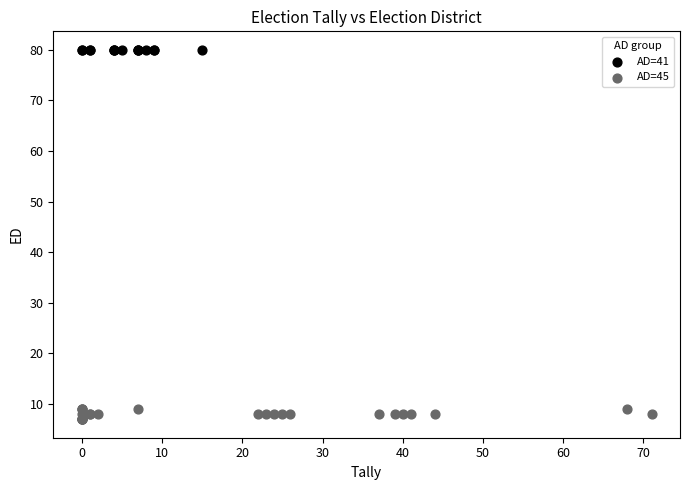

Which series reaches the minimum Y coordinate?

AD=45